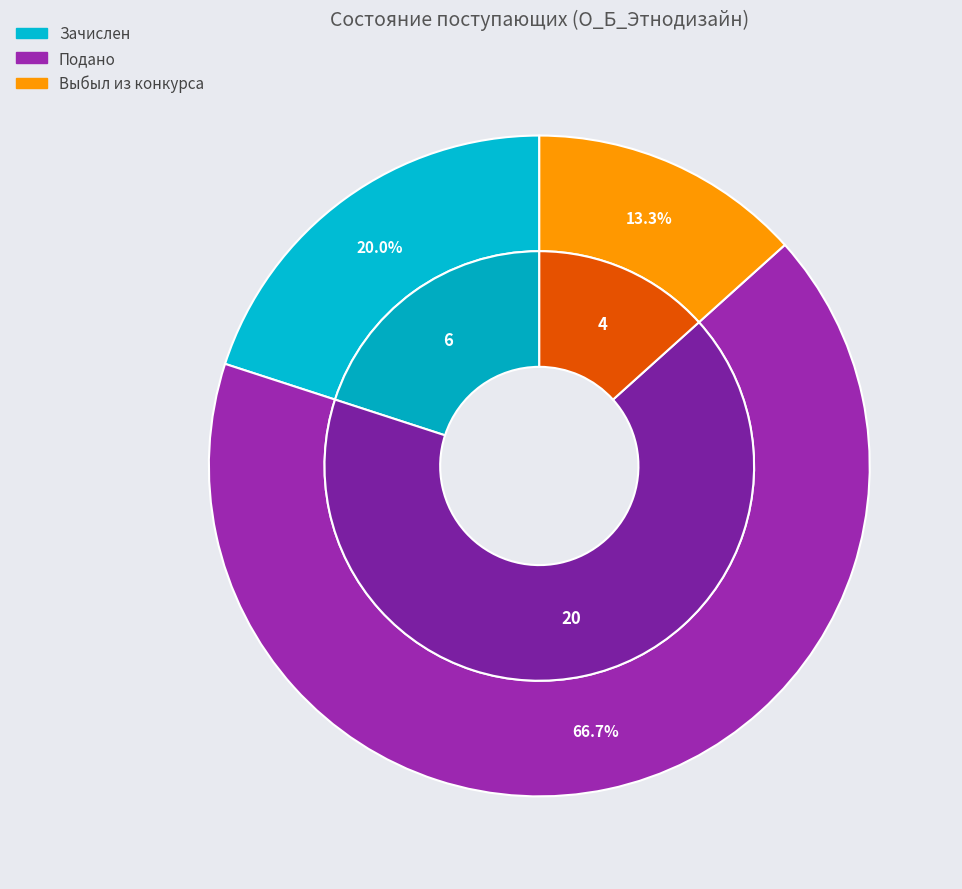

Rank the categories by value from lowest to highest.

Выбыл из конкурса, Зачислен, Подано